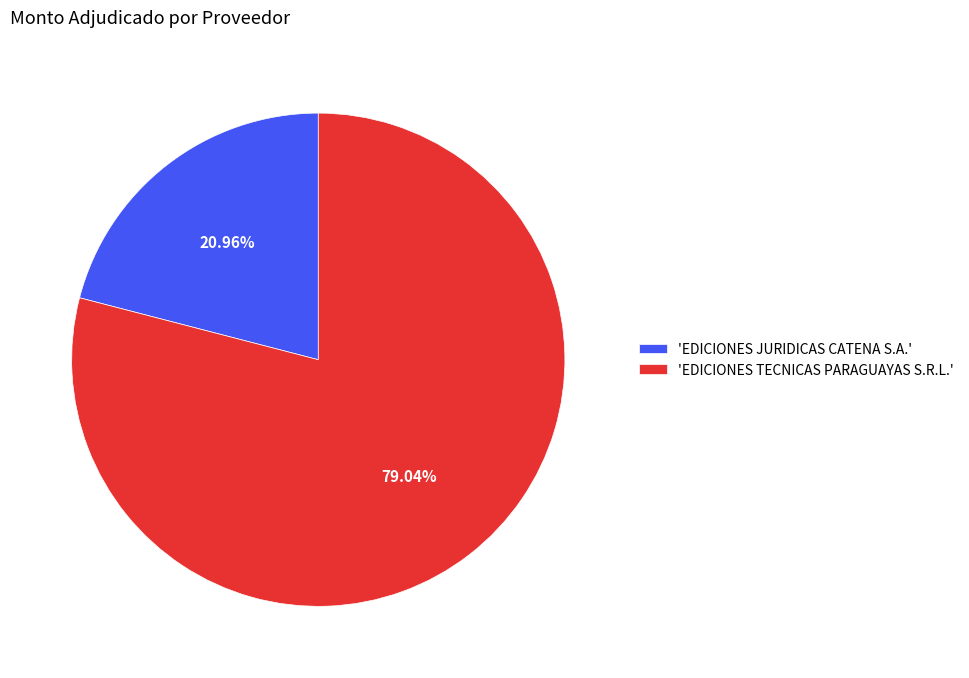

To the nearest percent, what is the difference between the largest and smallest slice percentages?

58%